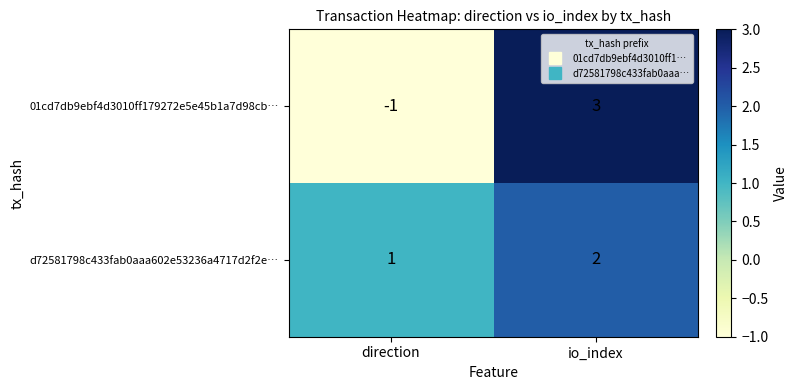

The 01cd7db9ebf4d3010ff179272e5e45b1a7d98cb… series shows 3 at io_index. True or false?

True